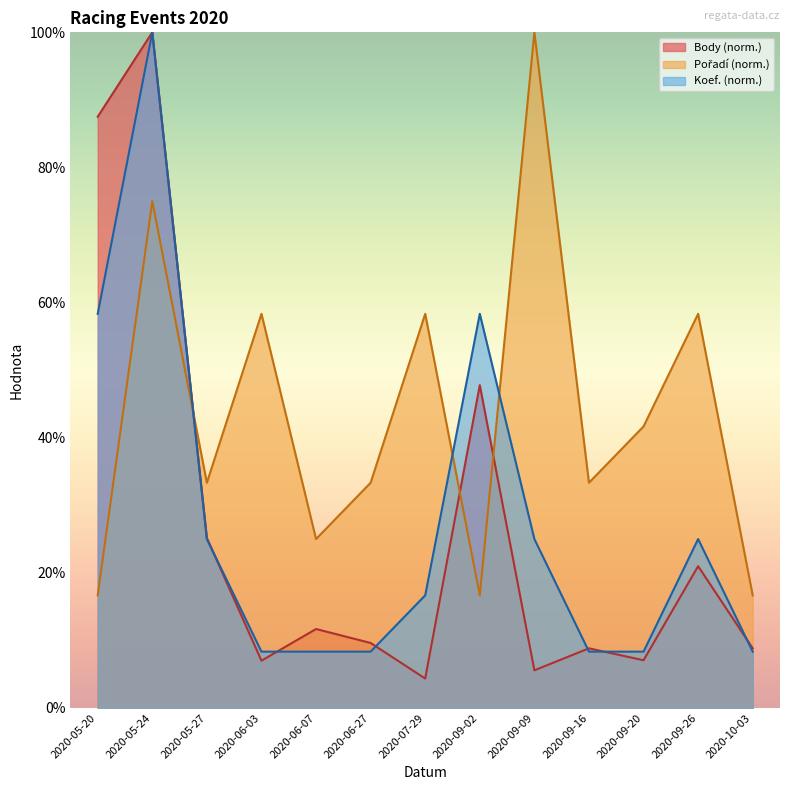

What is the label of the 12th point from the right?

2020-05-24